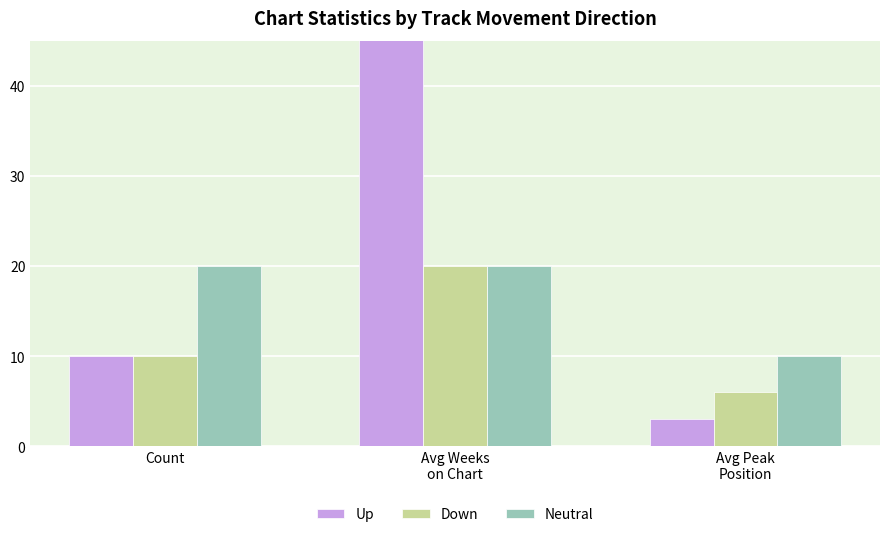

What is the sum of all Down values?

36